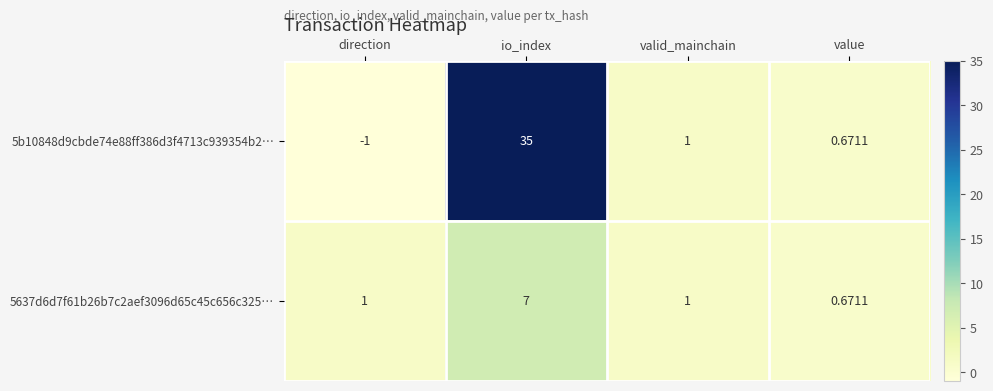

How many distinct data groups are displayed?

2